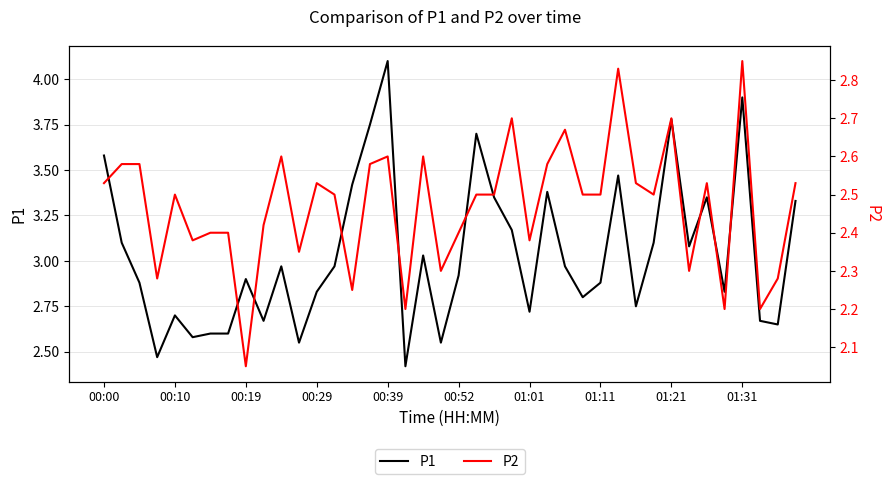

Which series has the largest total across all categories?

P1